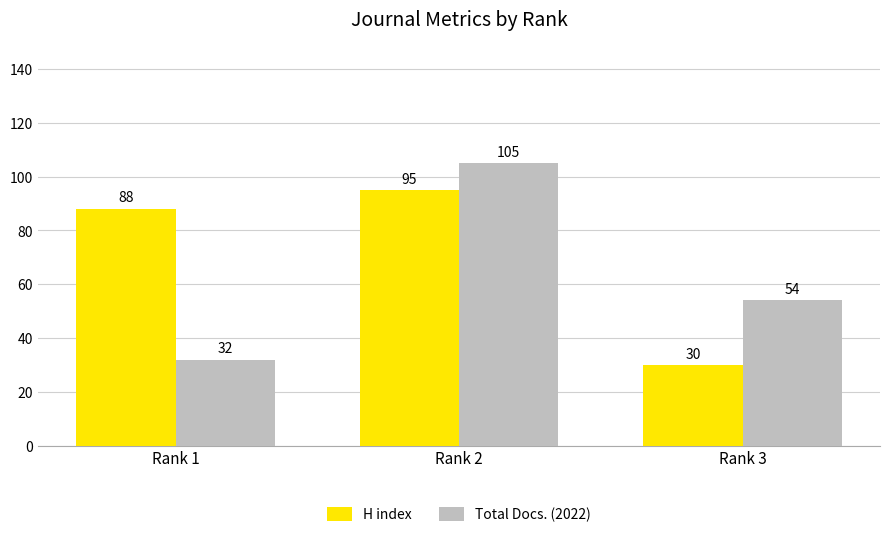

How many series are shown in this chart?

2